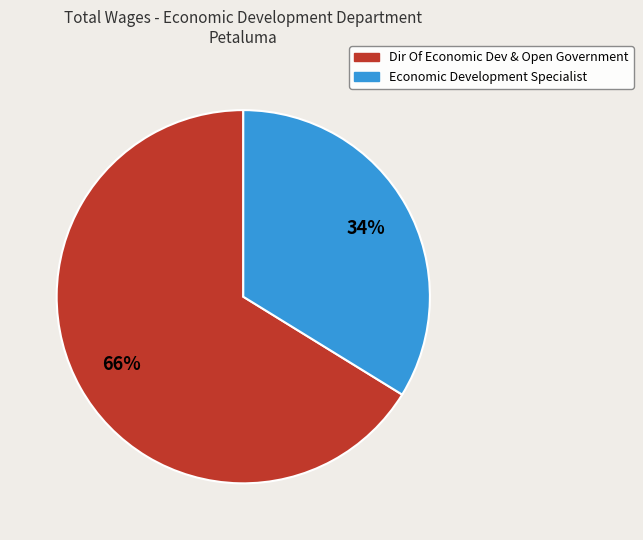

Is it true that Economic Development Specialist is 34% of the pie?

True